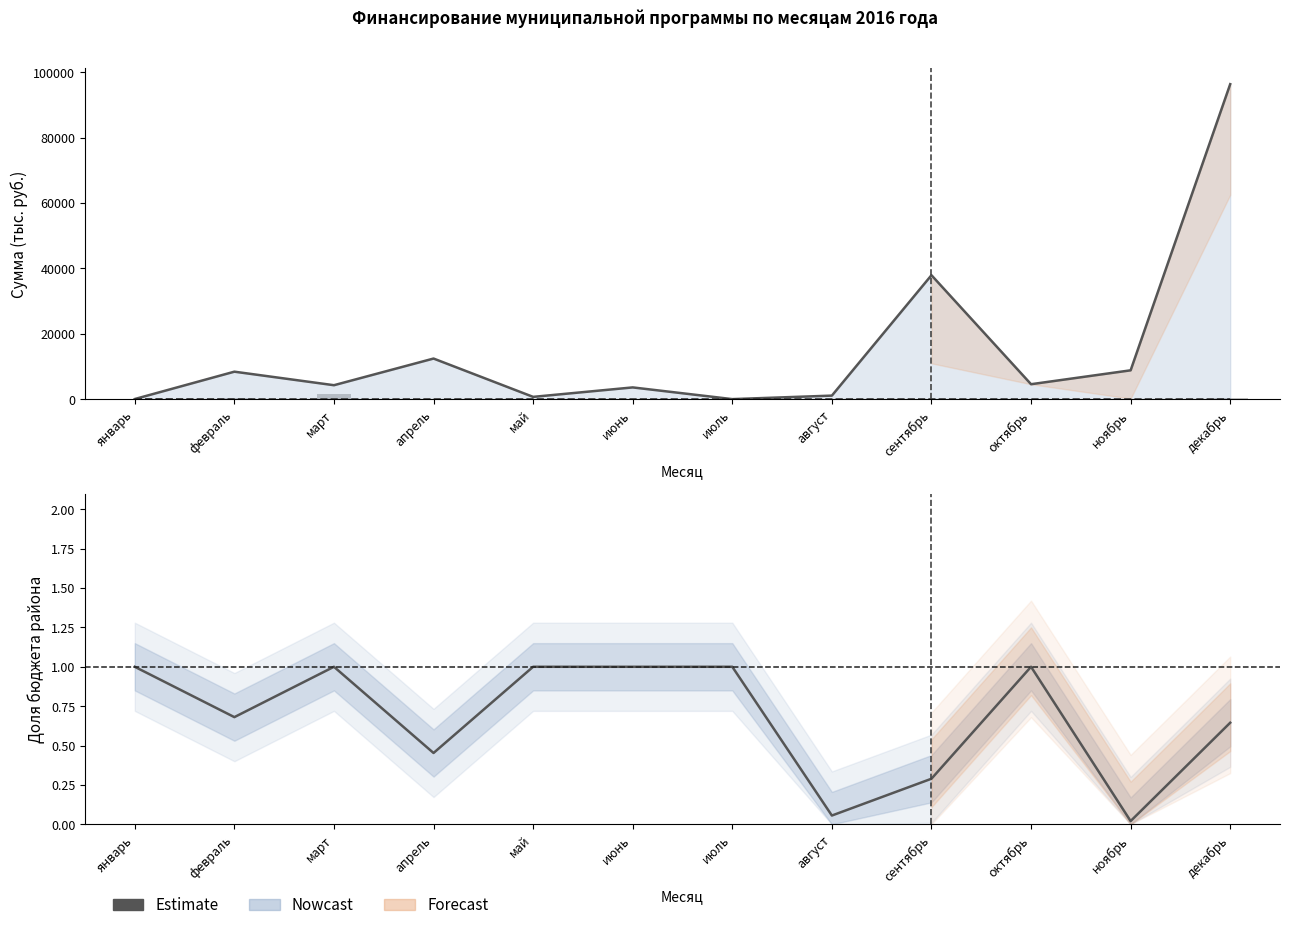

What is the value of the доля бюджета района bar at the 12th from the left?

0.6